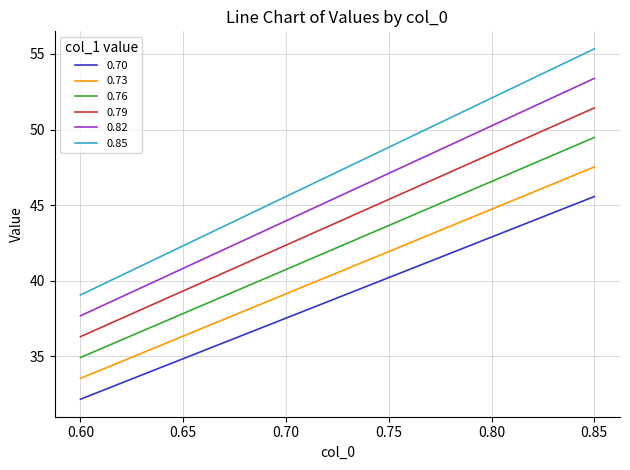

Which series has the largest range (max minus min)?

0.85